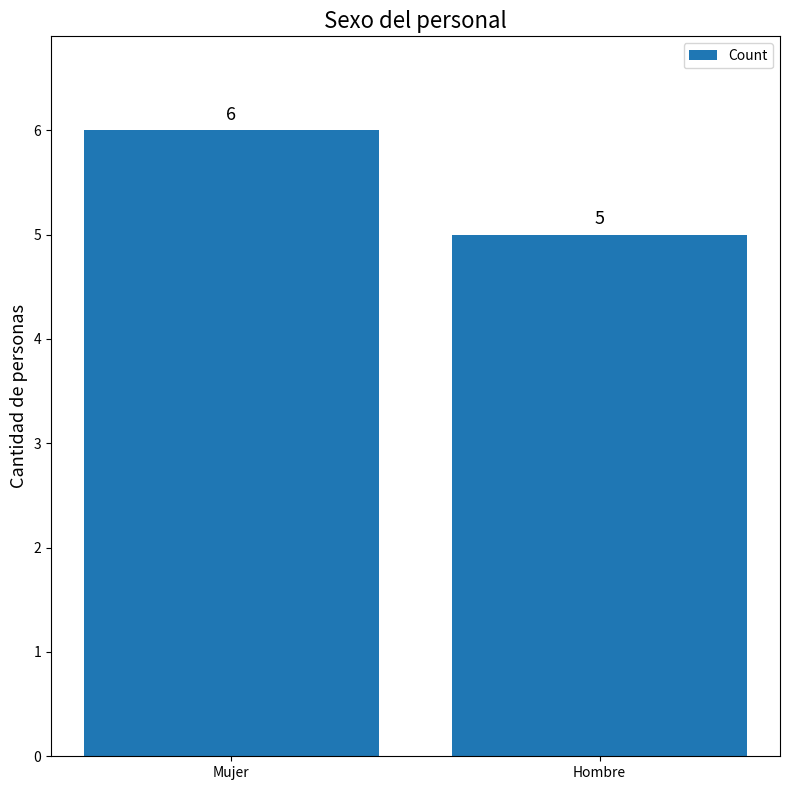

Reading left to right, what are all the values shown in this chart?

6	5